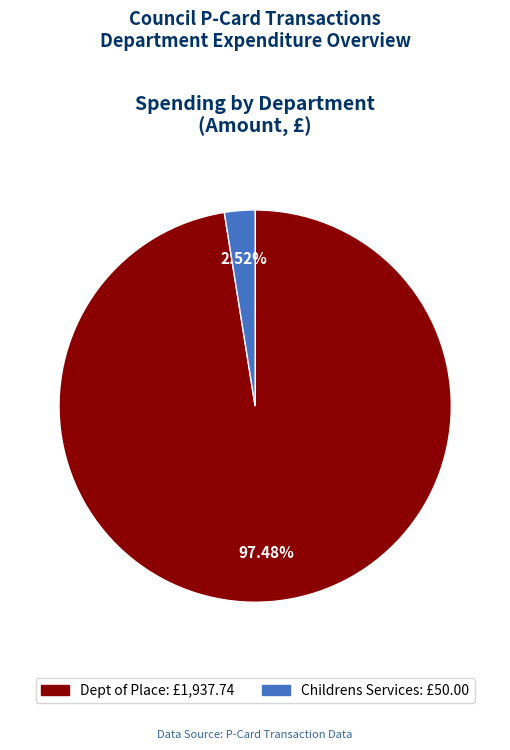

Rank the categories by value from lowest to highest.

Childrens Services, Dept of Place